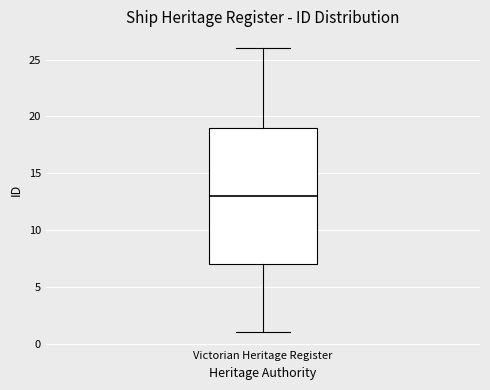

Transcribe this box plot: give where the median line is, the range the box spans, and where the two whiskers end, as read against the y-axis. The values are not printed on the chart, so give them approximately, as read against the axis.

median 13, box 7 to 19, whiskers 1 to 26